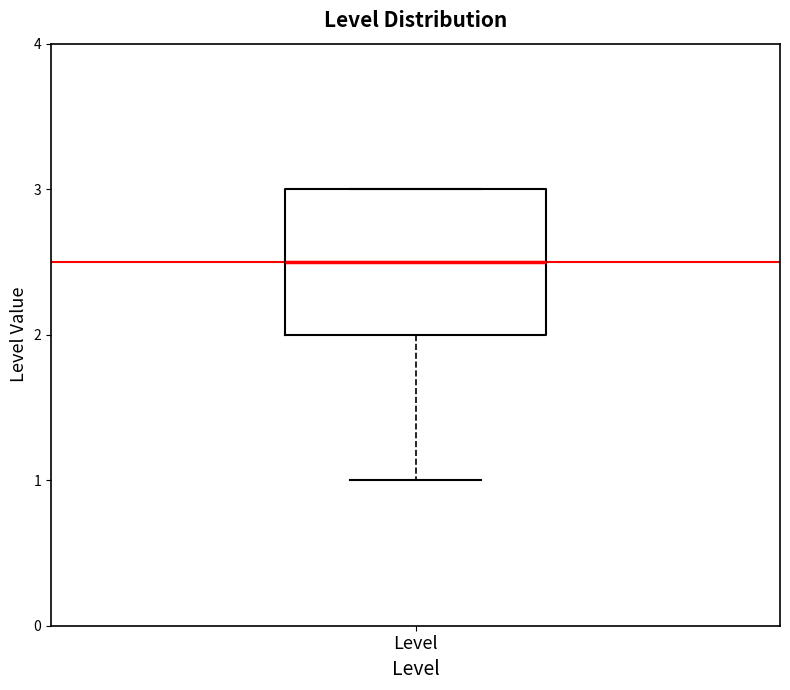

Where is the lower edge of the box for Level on the y-axis? The values are not printed on the chart, so give them approximately, as read against the axis.

2.0